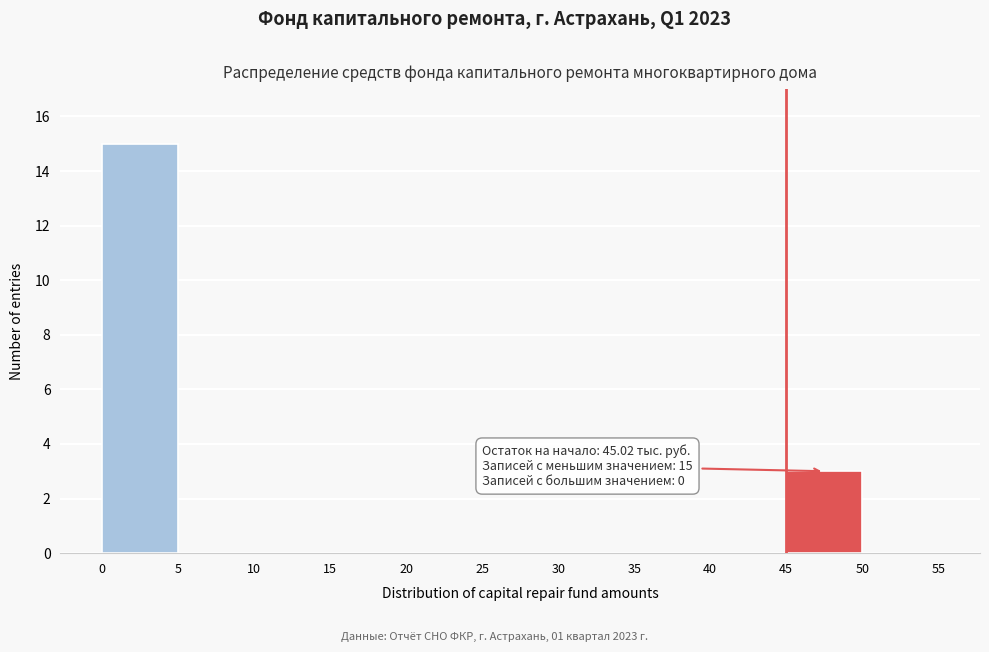

Over which range of the x-axis is the bar tallest?

0 to 5